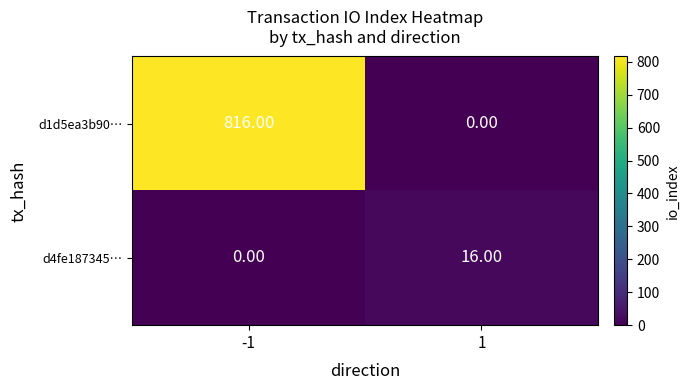

Rank the series by their average value, from highest to lowest.

d1d5ea3b90…, d4fe187345…